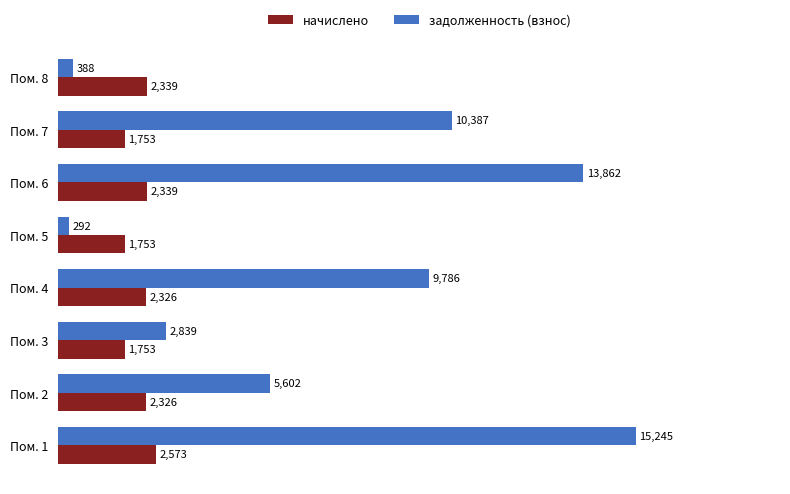

Which series has the largest range (max minus min)?

задолженность (взнос)